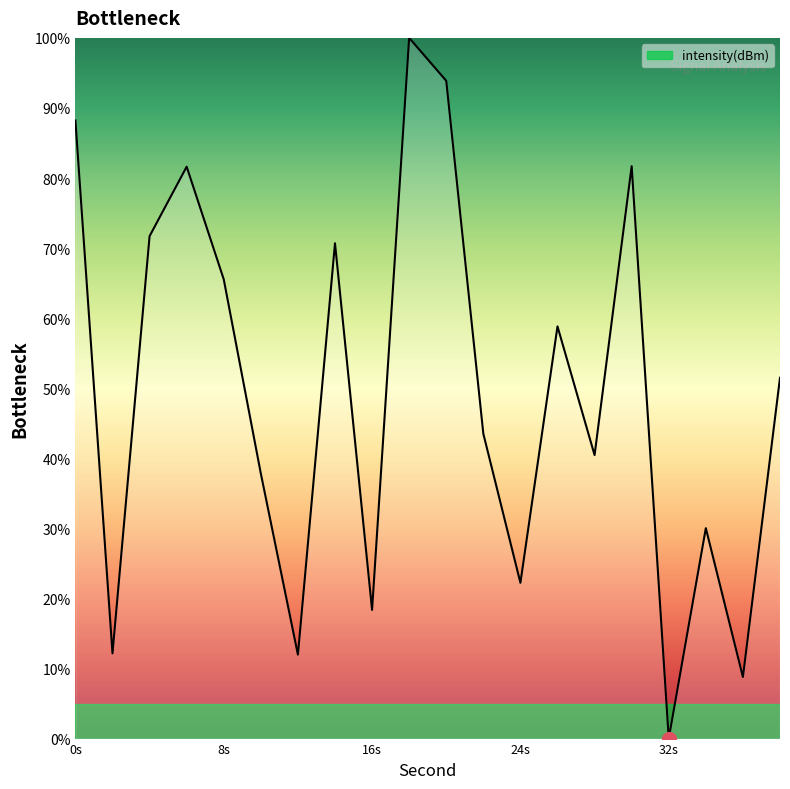

What is the greatest value displayed?

100.0